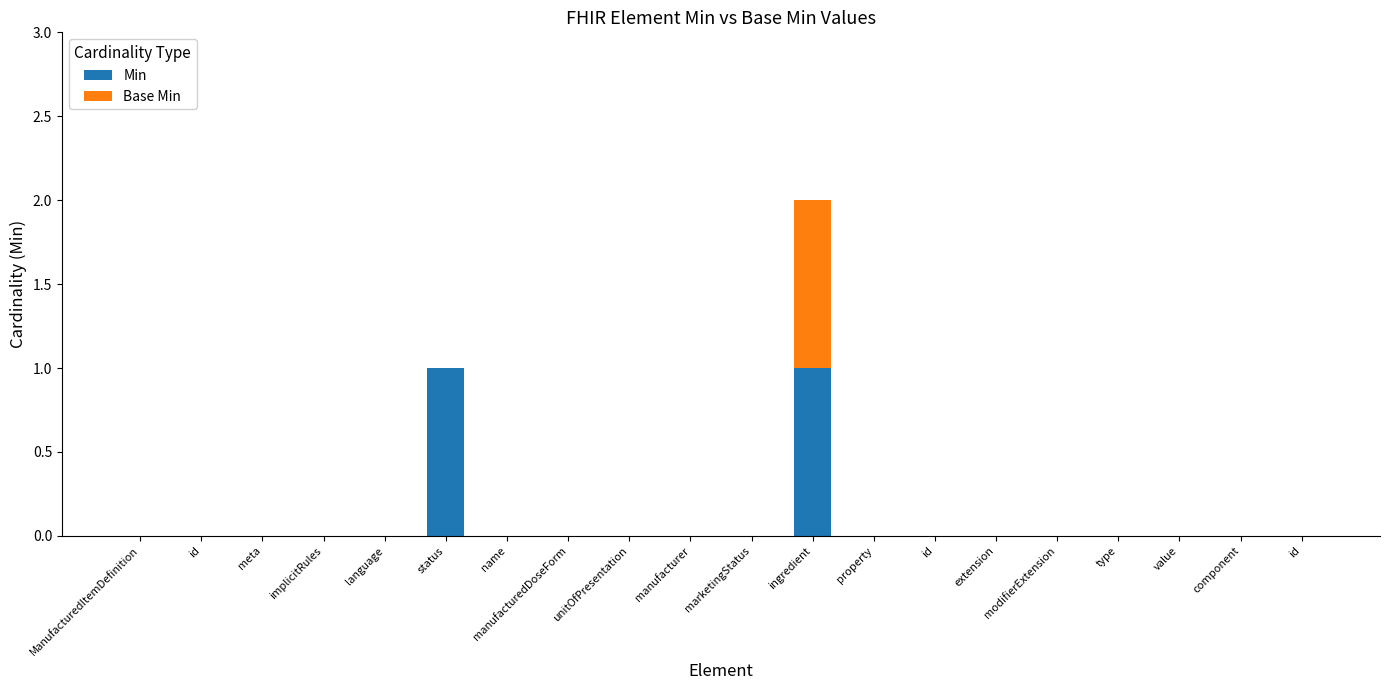

Rank the categories by Min value from highest to lowest.

status, ingredient, ManufacturedItemDefinition, id, meta, implicitRules, language, name, manufacturedDoseForm, unitOfPresentation, manufacturer, marketingStatus, property, id, extension, modifierExtension, type, value, component, id